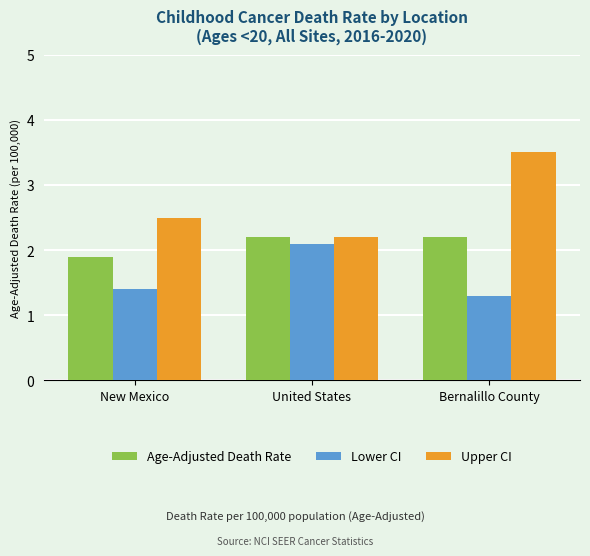

At which category is the sum across all series the highest?

Bernalillo County